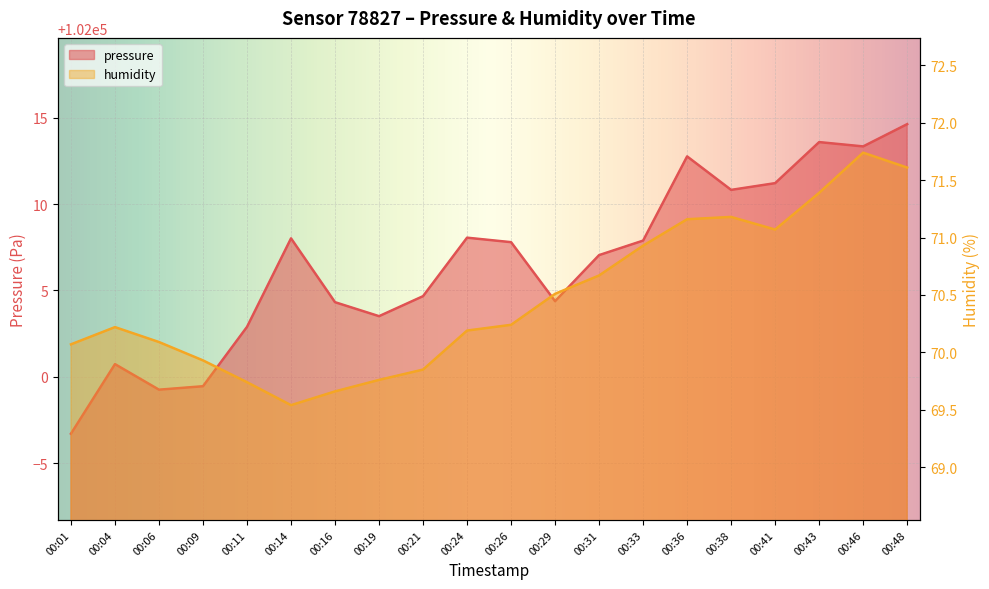

Reading left to right, what are all the values shown in this chart?

pressure: 00:01=101996.7	00:04=102000.7	00:06=101999.2	00:09=101999.4	00:11=102002.9	00:14=102008.0	00:16=102004.3	00:19=102003.5	00:21=102004.7	00:24=102008.1	00:26=102007.8	00:29=102004.4	00:31=102007.1	00:33=102007.9	00:36=102012.8	00:38=102010.8	00:41=102011.2	00:43=102013.6	00:46=102013.4	00:48=102014.6
humidity: 00:01=70.1	00:04=70.2	00:06=70.1	00:09=69.9	00:11=69.7	00:14=69.5	00:16=69.7	00:19=69.8	00:21=69.8	00:24=70.2	00:26=70.2	00:29=70.5	00:31=70.7	00:33=70.9	00:36=71.2	00:38=71.2	00:41=71.1	00:43=71.4	00:46=71.7	00:48=71.6